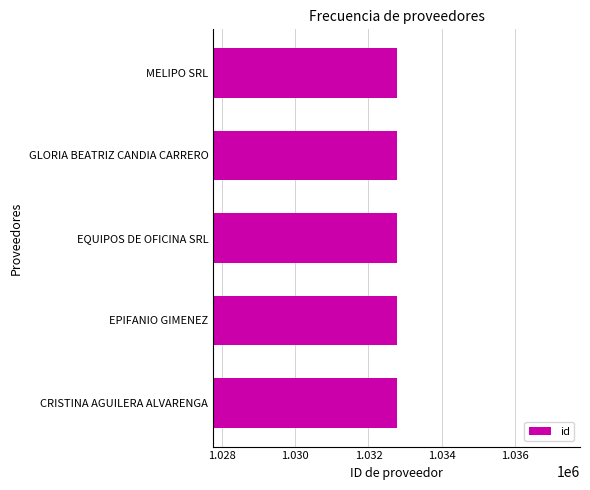

How many bars are there in total?

5